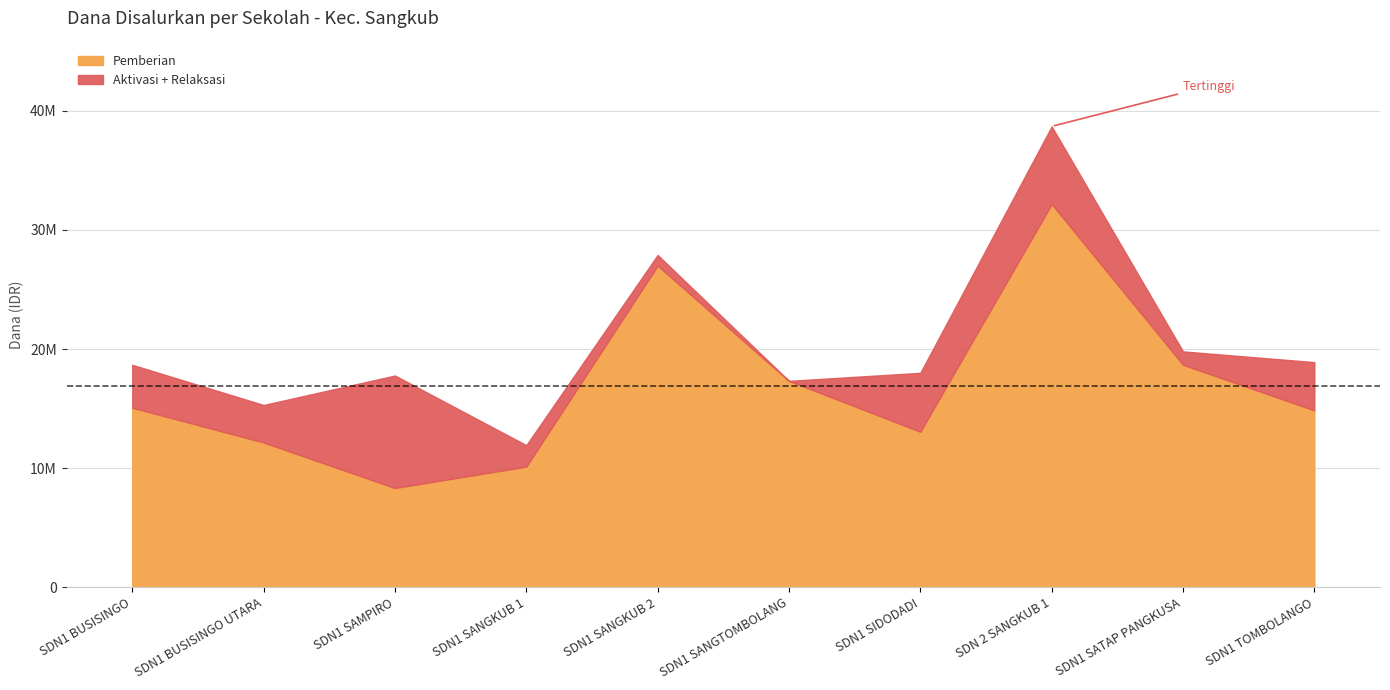

Does the chart display data point markers on the line(s)?

No